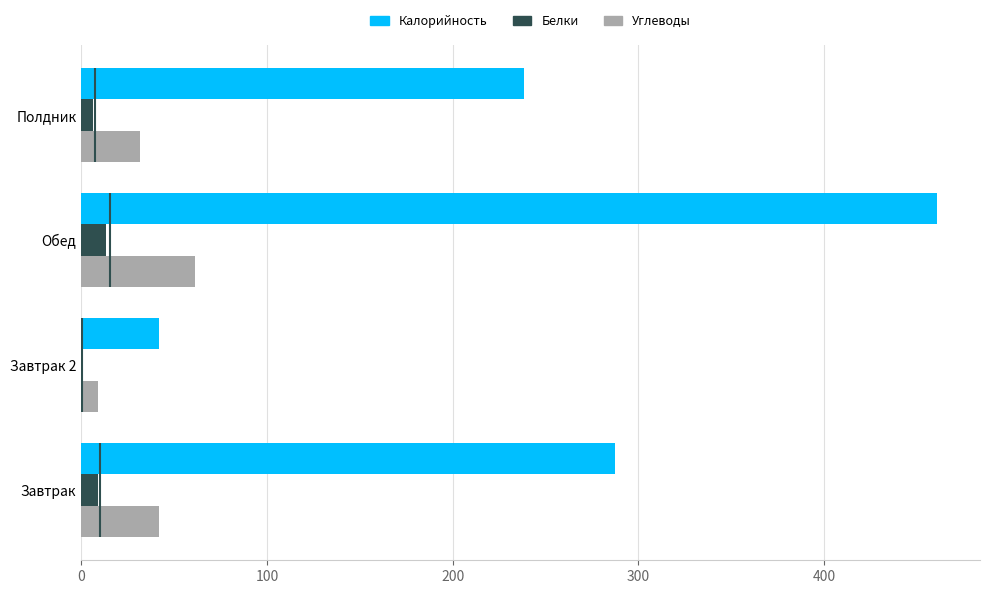

At which category is the sum across all series the highest?

Обед